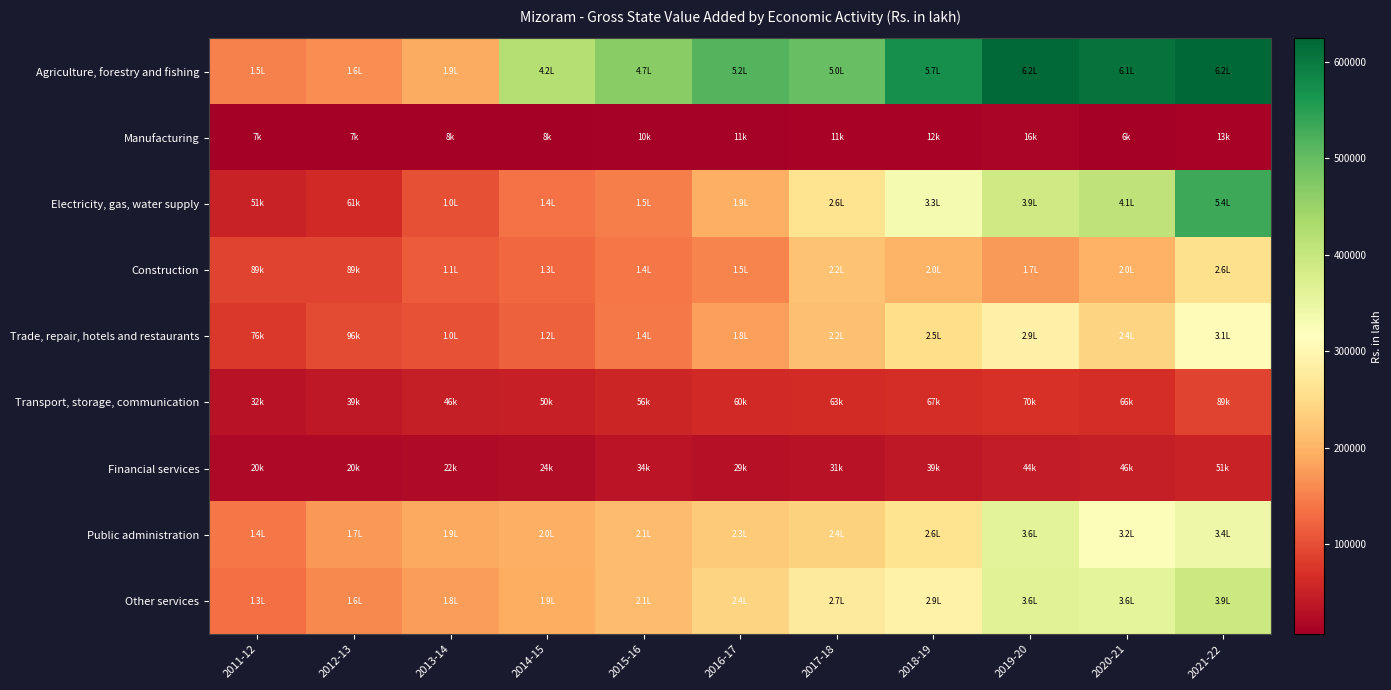

What is the total value across all series at 2021-22?

2613473.8